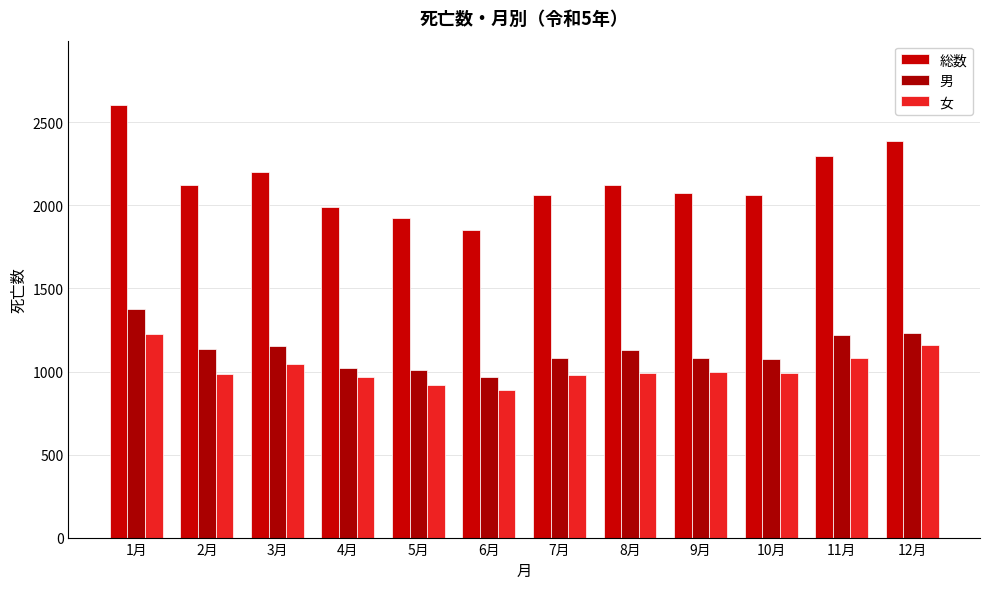

Count the number of categories in the chart.

12